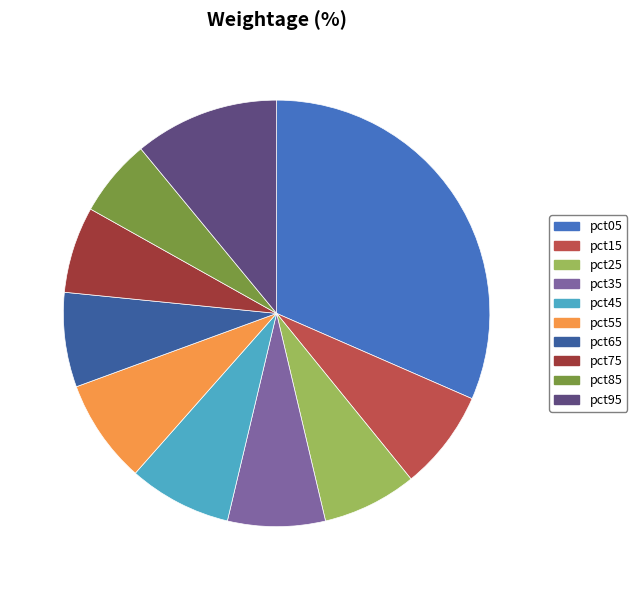

Is the sum of pct15 and pct85 greater than half?

No